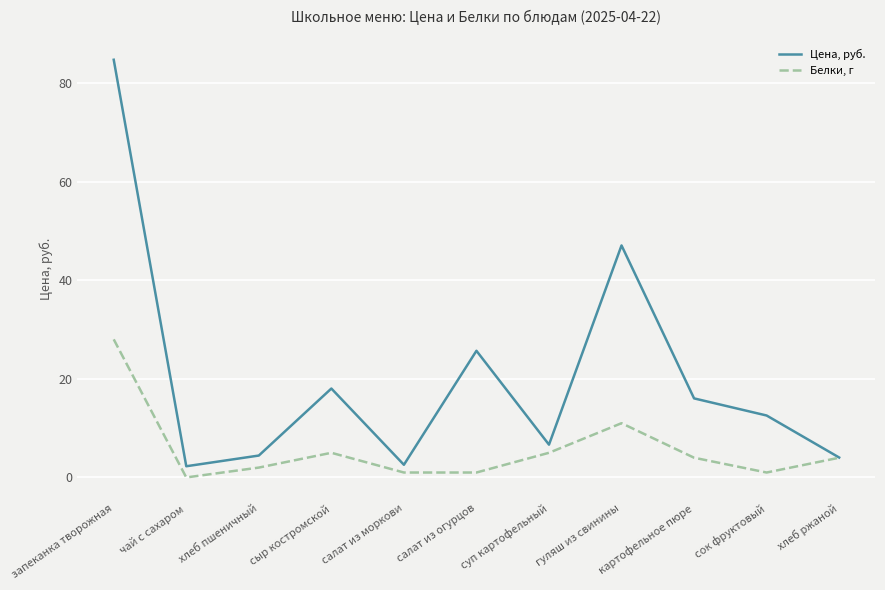

How many categories are shown in the chart?

11